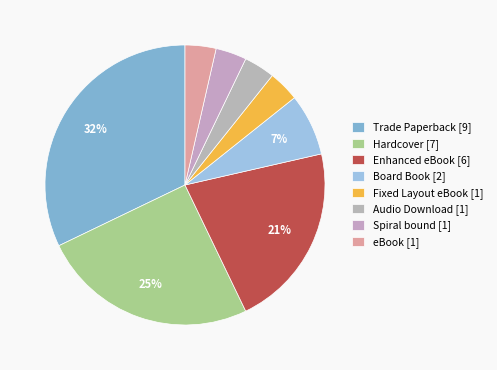

How many segments does this pie chart have?

8